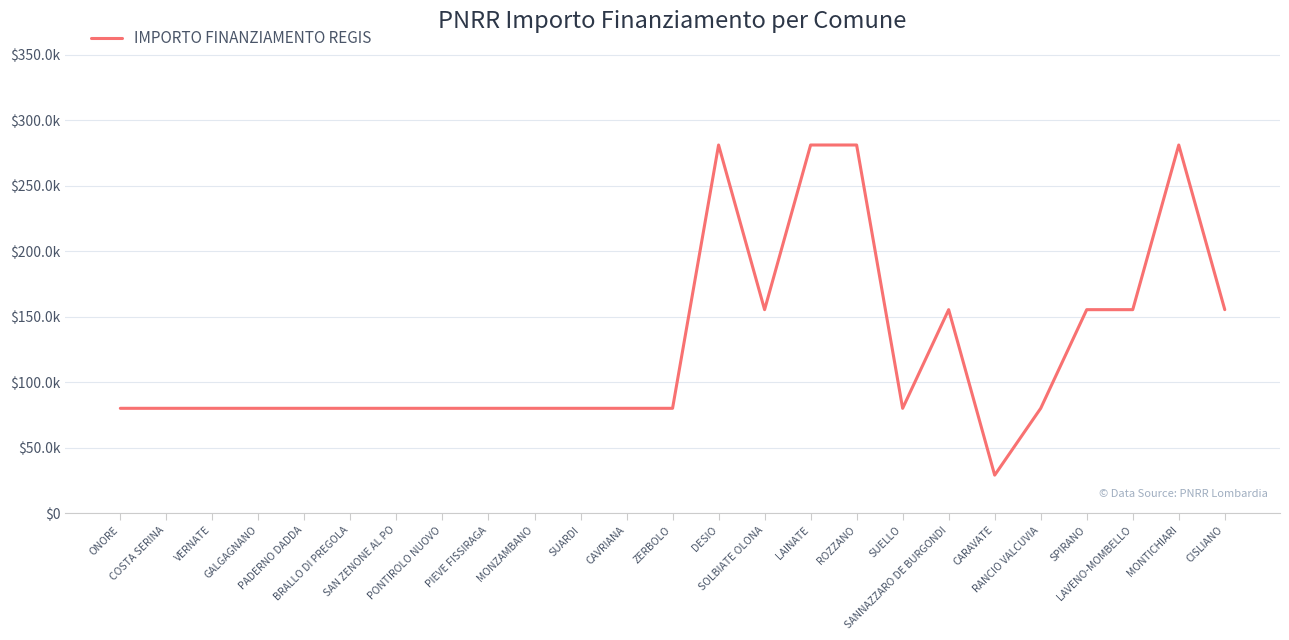

What is the value of the 10th point from the left?

79922